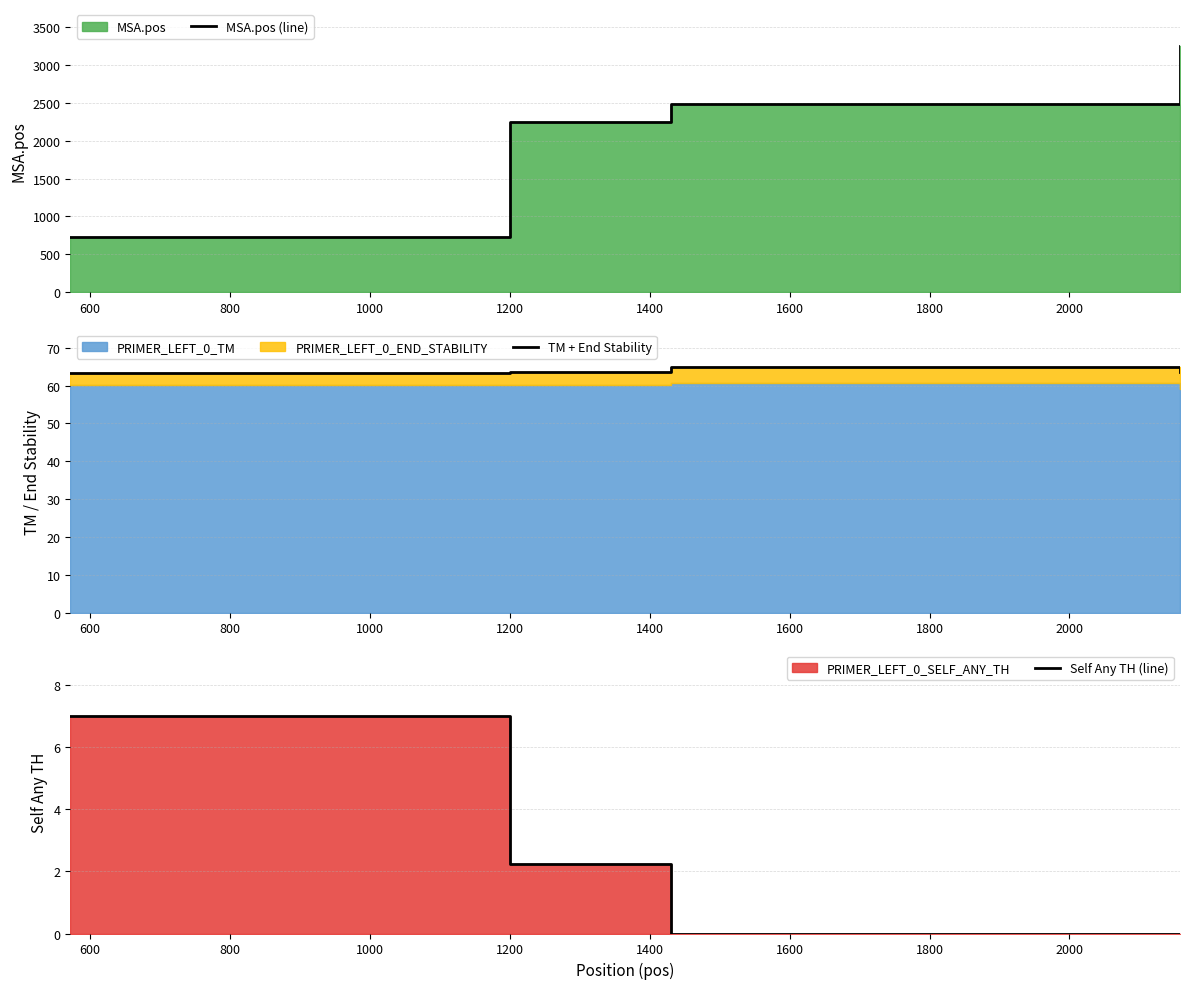

Reading left to right, extract all data points from this chart.

MSA.pos (line): 732.0	2242.0	2485.0	3254.0
TM + End Stability: 63.2	63.5	65.0	63.5
Self Any TH (line): 7.0	2.2	0.0	0.0